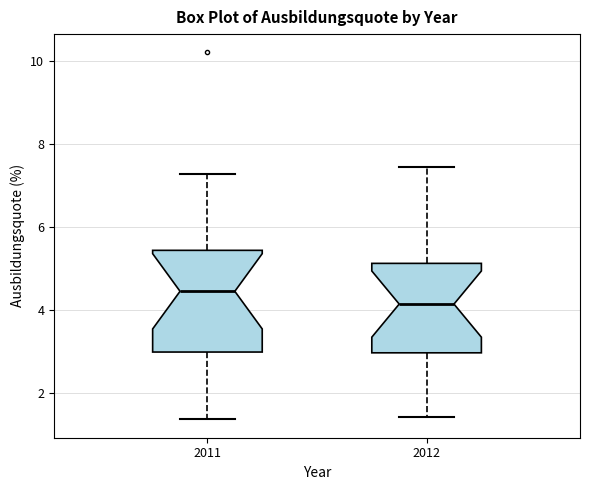

Which box's median line is the lowest?

2012